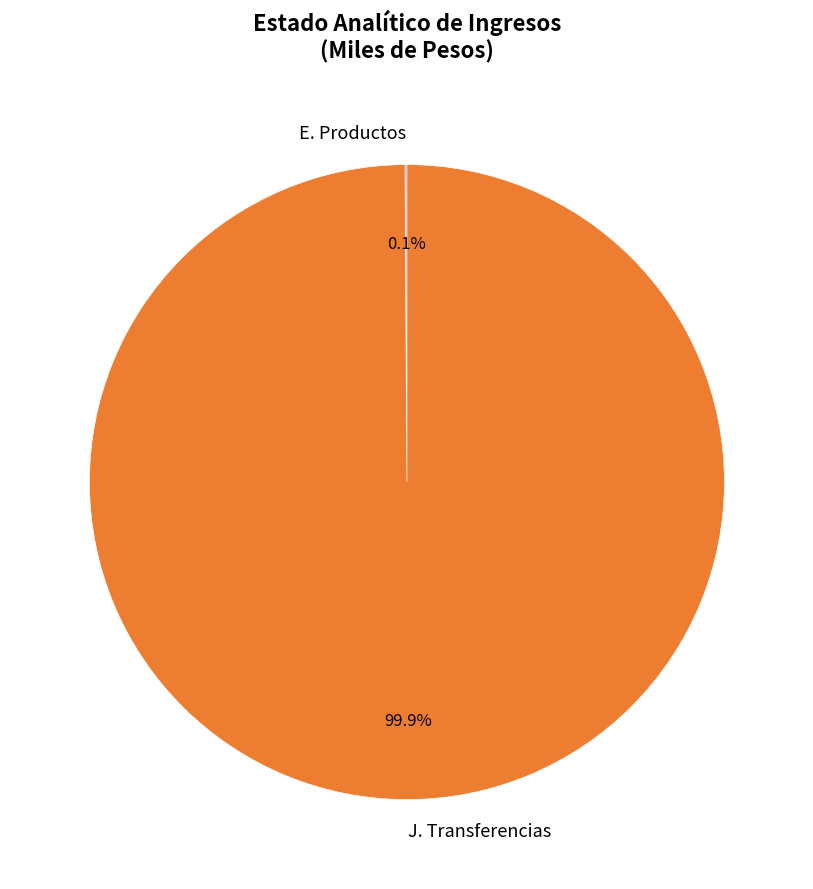

The J. Transferencias slice represents 91% of the pie. True or false?

False